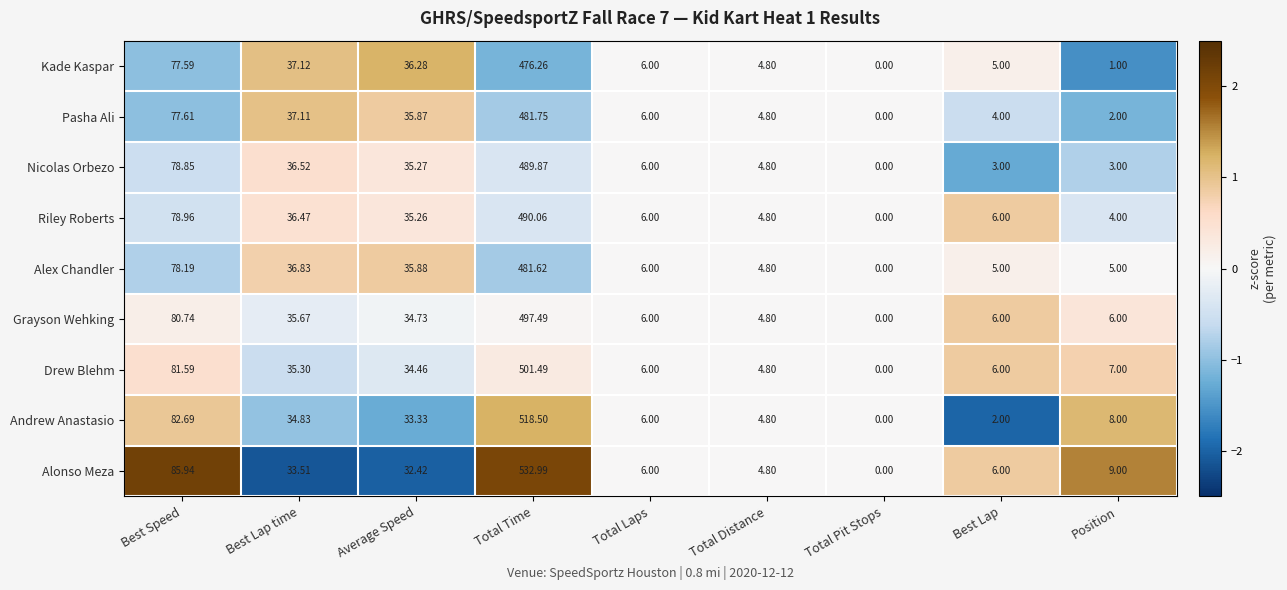

At which category is the sum across all series the highest?

Total Time